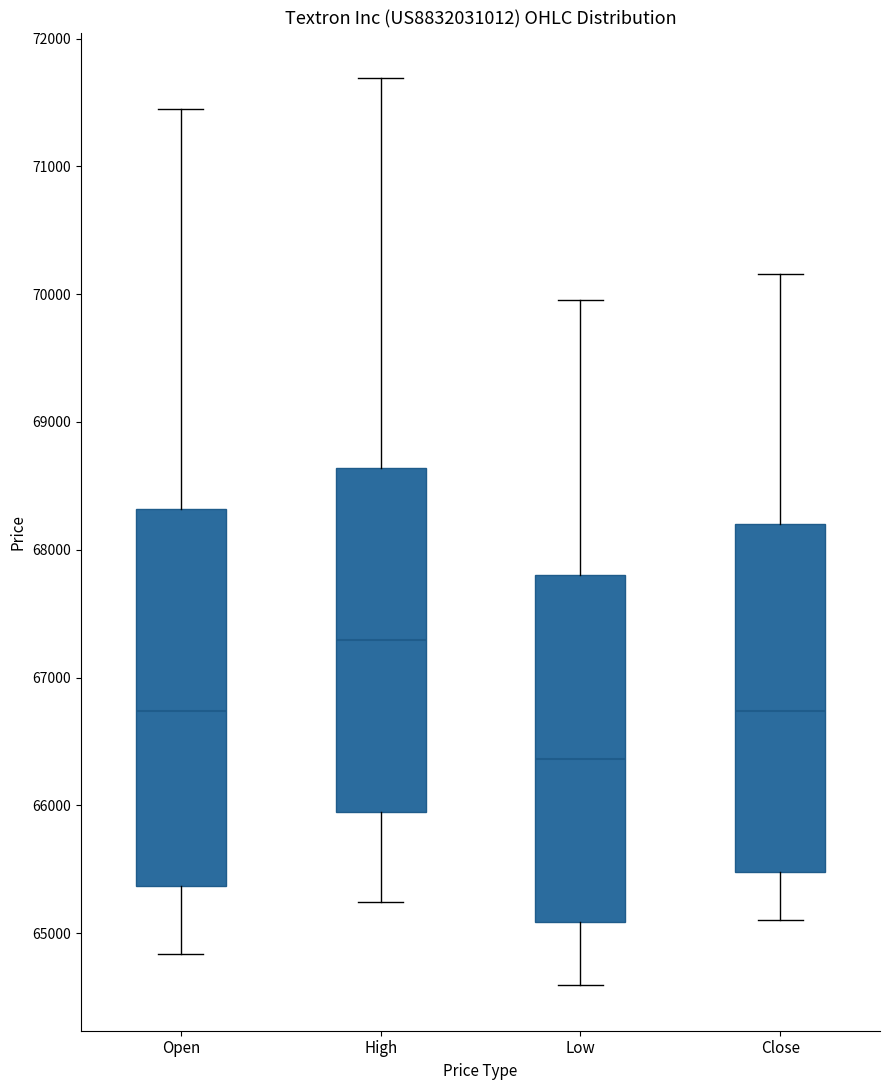

Reading left to right, read every box against the y-axis: the position of its median line, the range the box covers, and the ends of its whiskers. The values are not printed on the chart, so give them approximately, as read against the axis.

Open: median 66700, box 65400 to 68300, whiskers 64800 to 71400
High: median 67300, box 66000 to 68600, whiskers 65200 to 71700
Low: median 66400, box 65100 to 67800, whiskers 64600 to 70000
Close: median 66700, box 65500 to 68200, whiskers 65100 to 70200